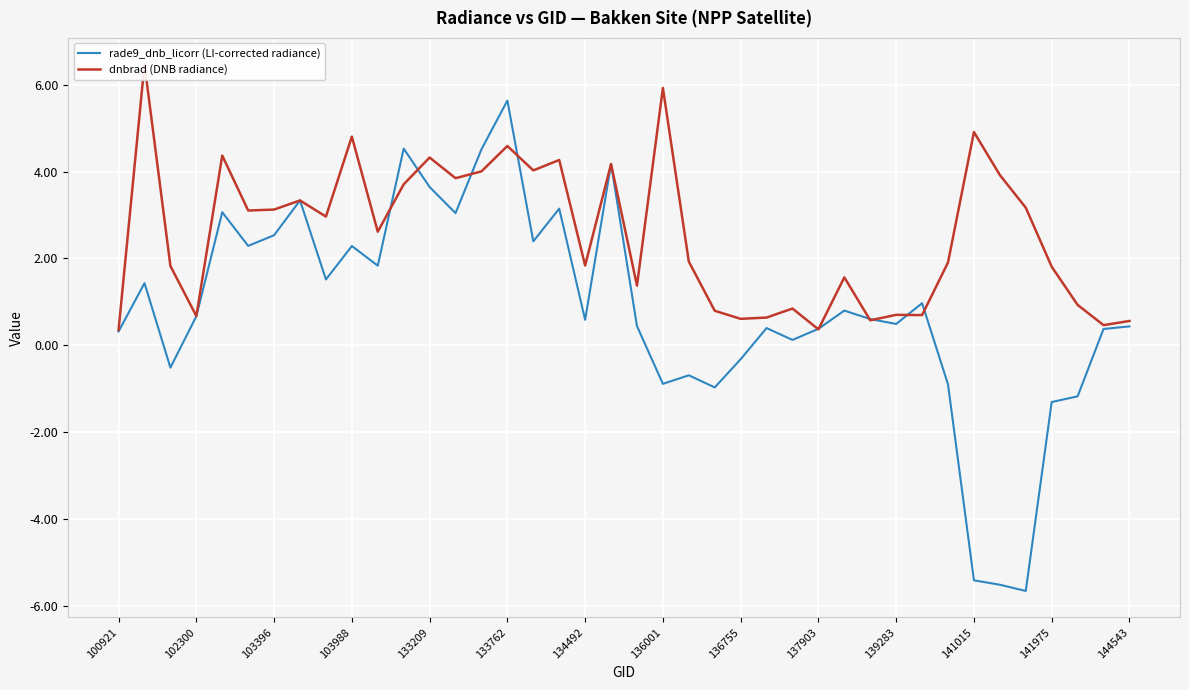

How many interior local valleys does the dnbrad (DNB radiance) series have?

13